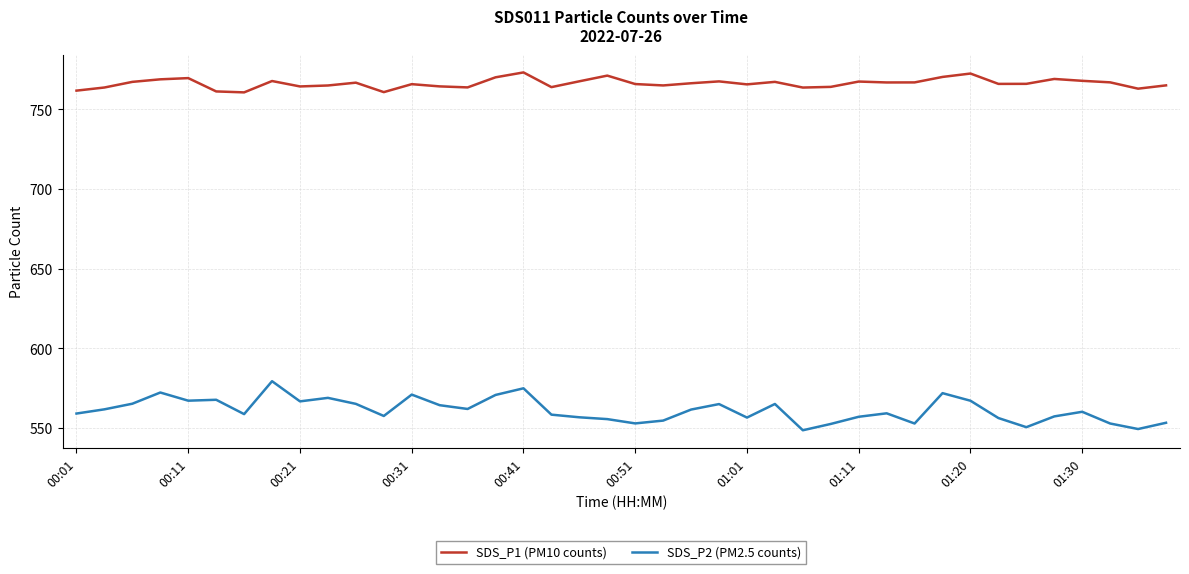

Count the number of data series in this chart.

2